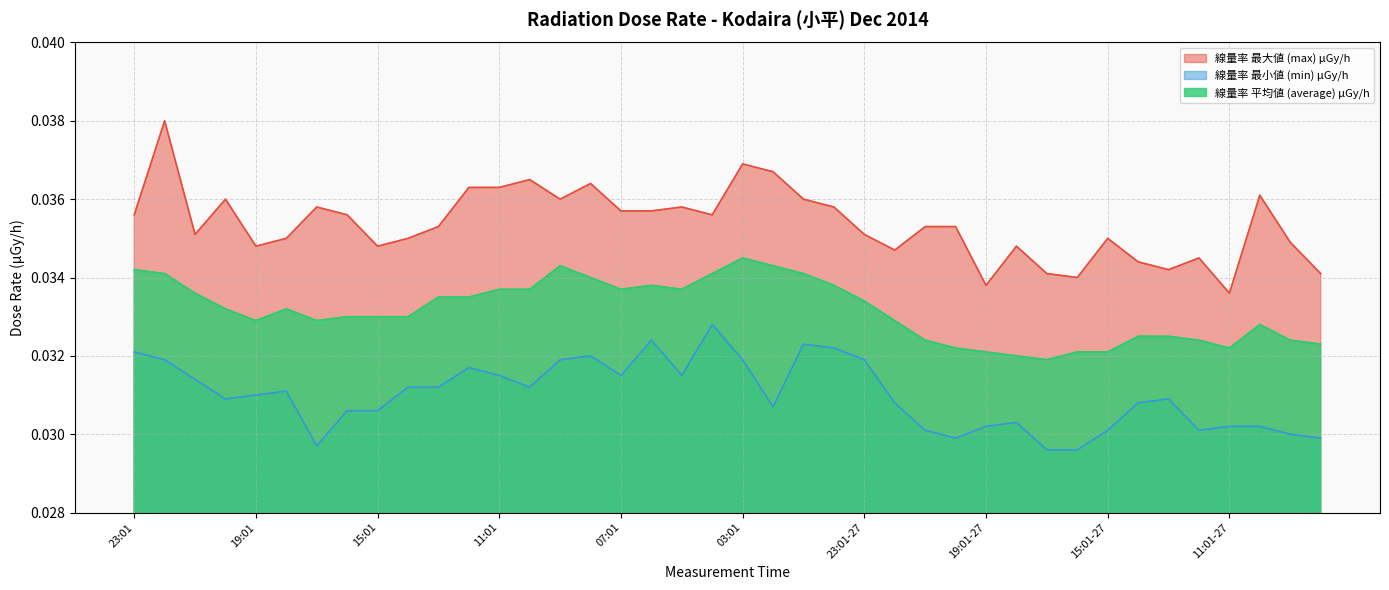

The 線量率 最小値 (min) μGy/h series shows 0.0 at 22:01. True or false?

True